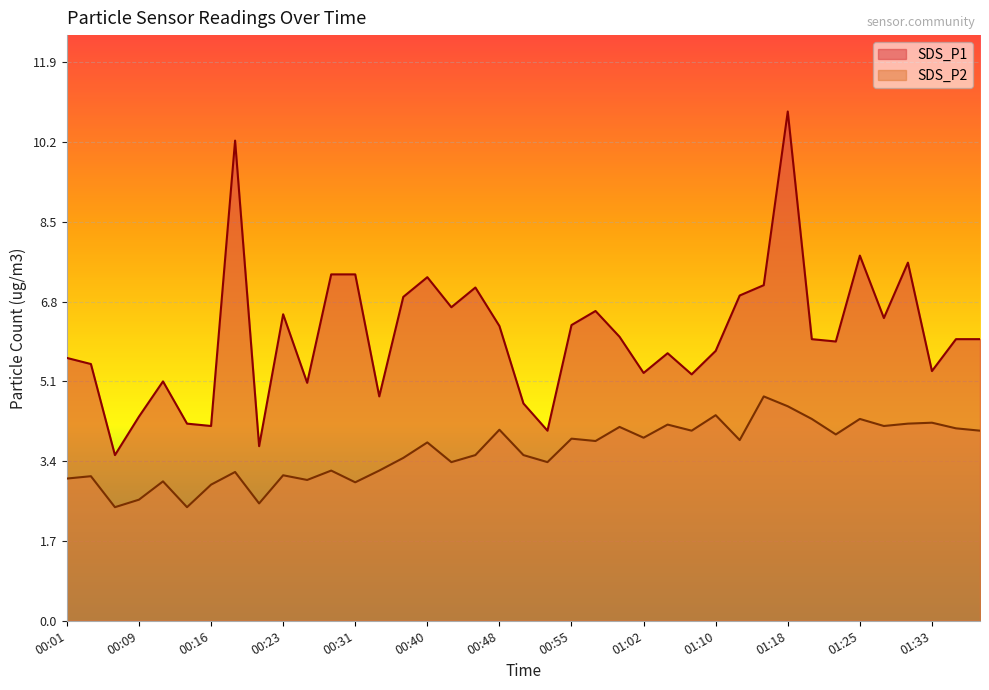

The value of SDS_P1 at 00:18 is 10.2. True or false?

True